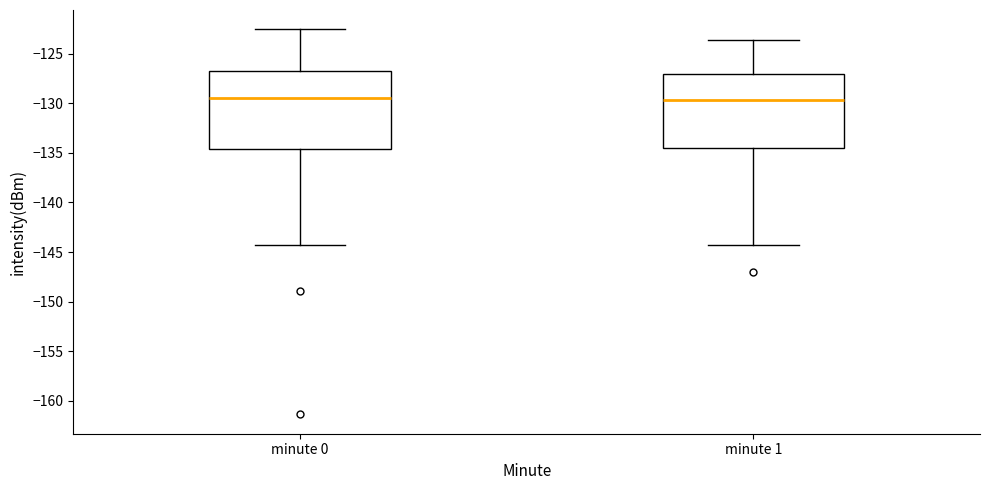

Where does the upper whisker of the box for minute 1 end on the y-axis? The values are not printed on the chart, so give them approximately, as read against the axis.

-123.5